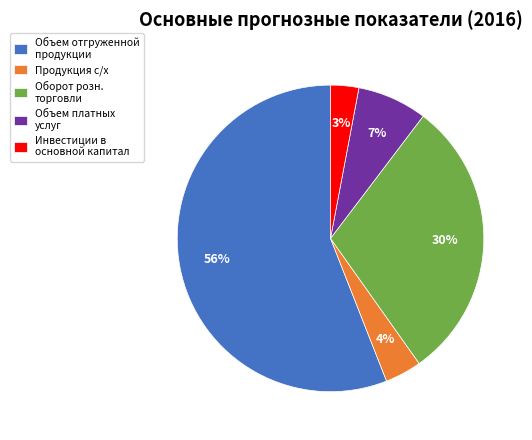

To the nearest percent, what is the average slice percentage?

20%